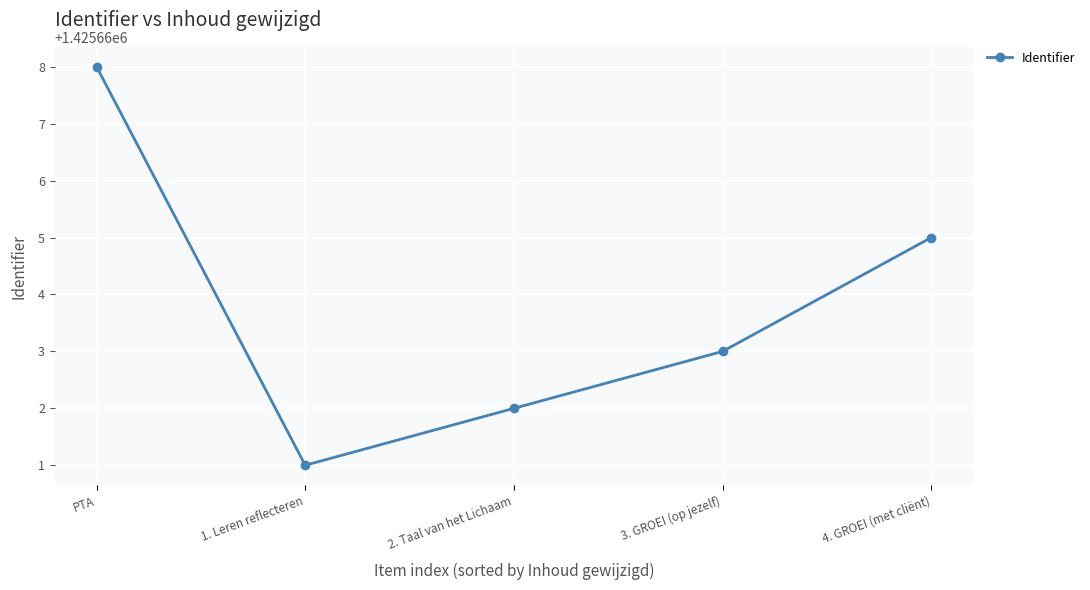

What is the minimum value shown in the chart?

1425661